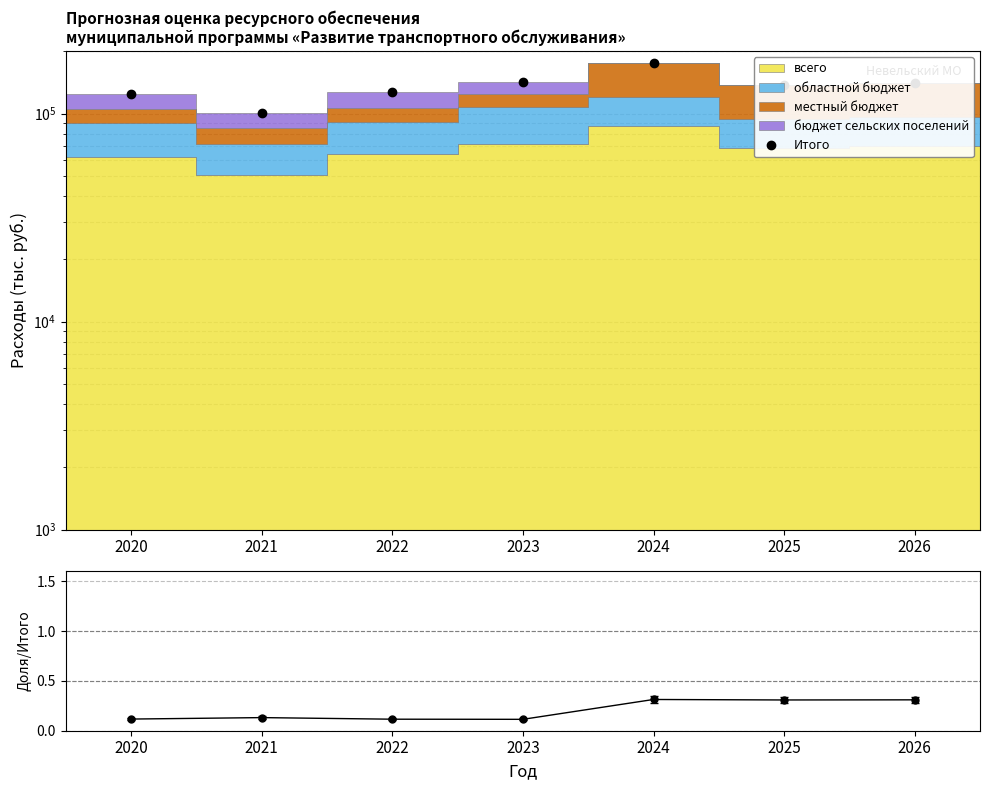

True or false: Доля местного бюджета and Итого cross at least once.

False